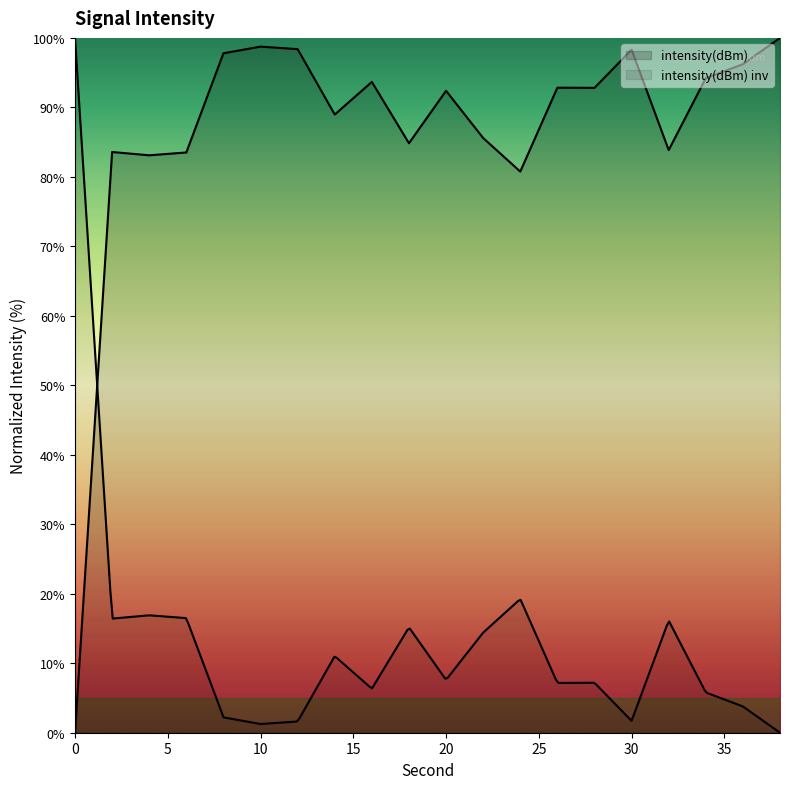

List the labels in order of value, largest first.

38, 10, 12, 30, 8, 36, 34, 16, 26, 28, 20, 14, 22, 18, 32, 2, 6, 4, 24, 0